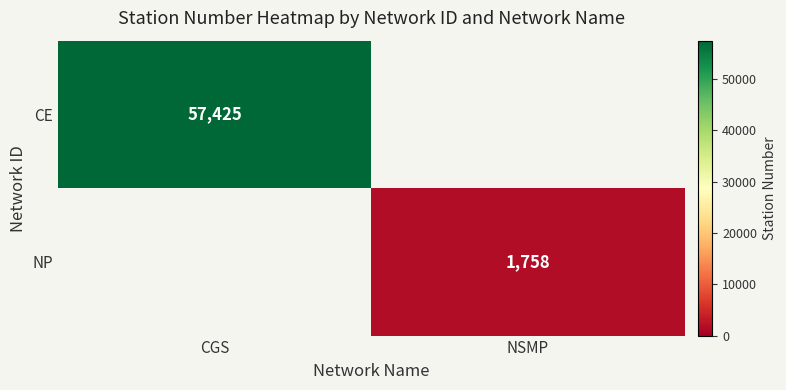

Between CGS and NSMP, which is larger?

CGS